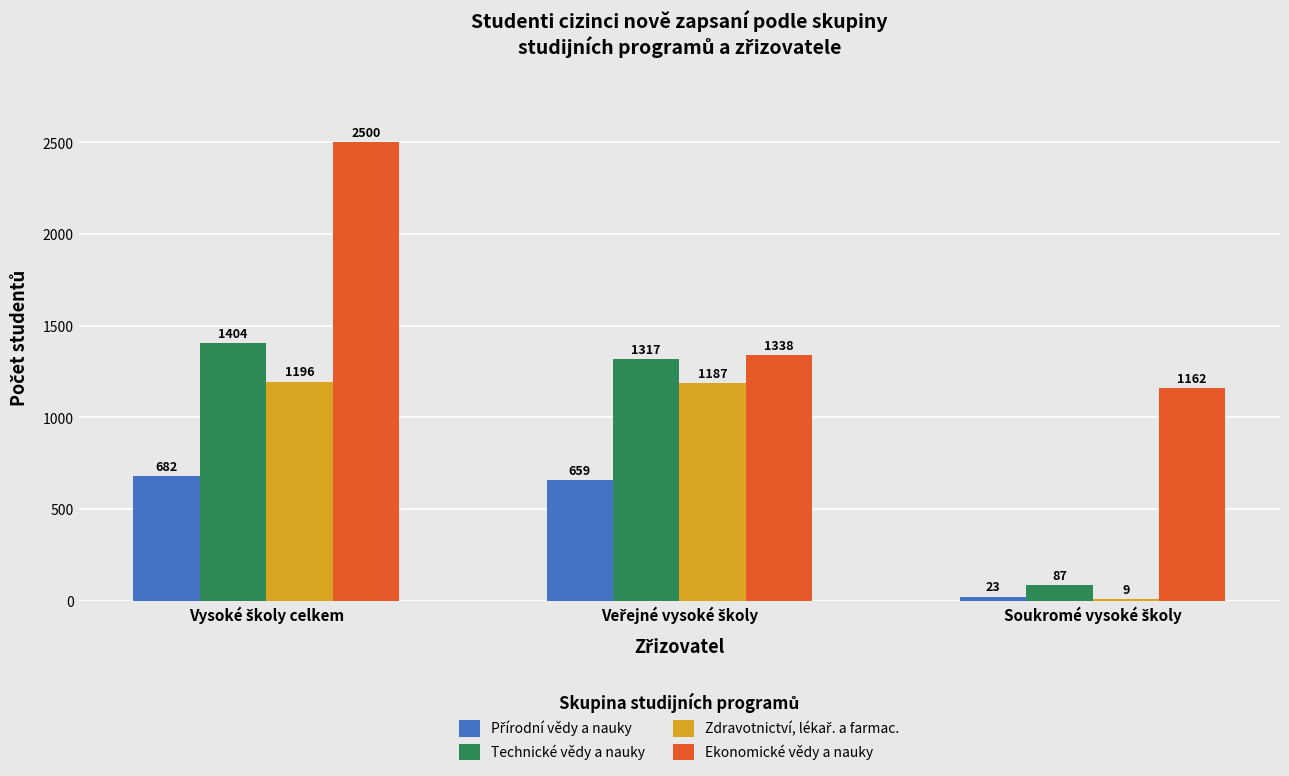

What is the highest value of the Ekonomické vědy a nauky series?

2500